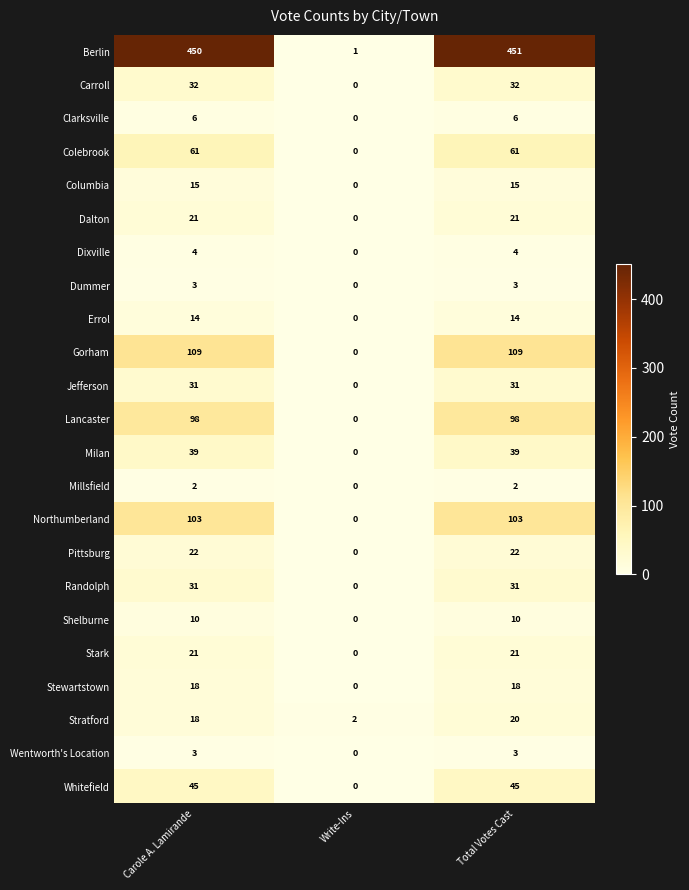

The value of Shelburne at Write-Ins is 0. True or false?

True